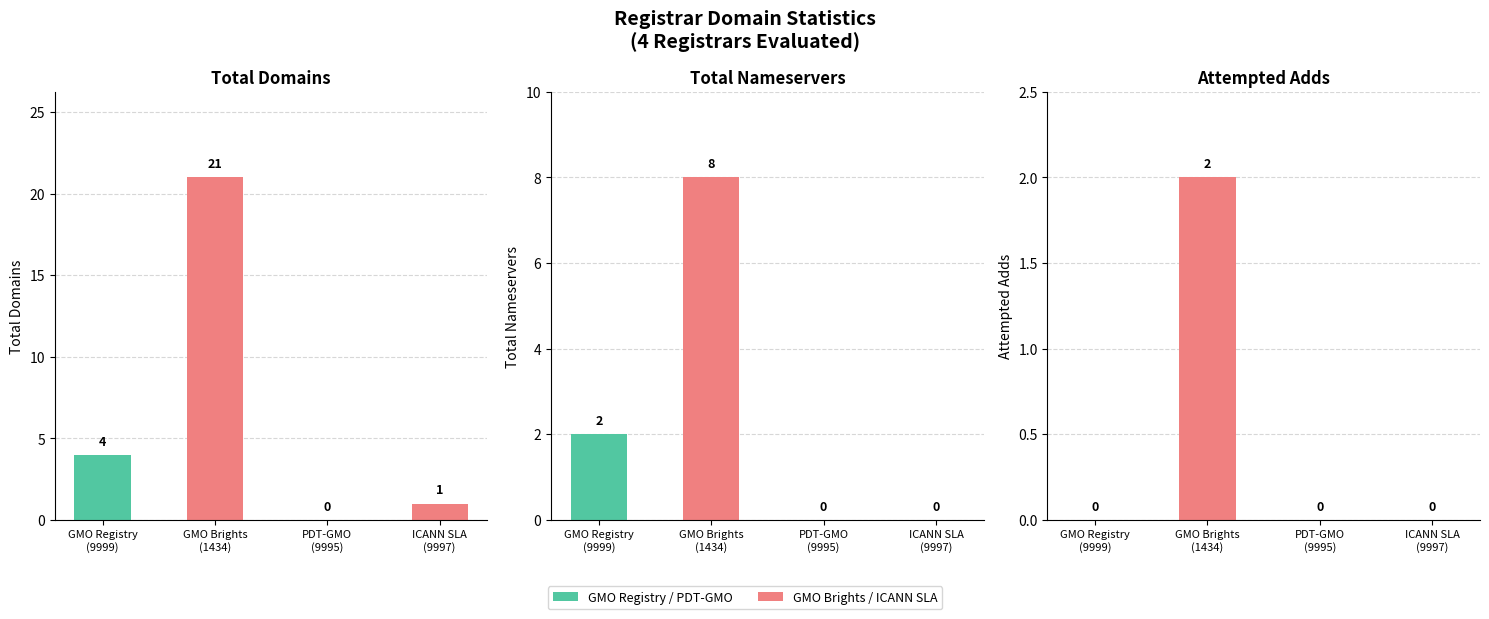

Between ICANN SLA
(9997) and GMO Brights
(1434), which is larger?

GMO Brights
(1434)